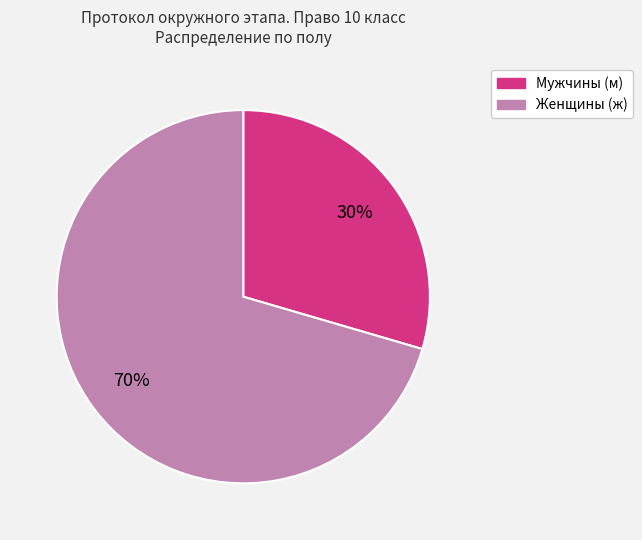

To the nearest percent, what is the average slice percentage?

50%